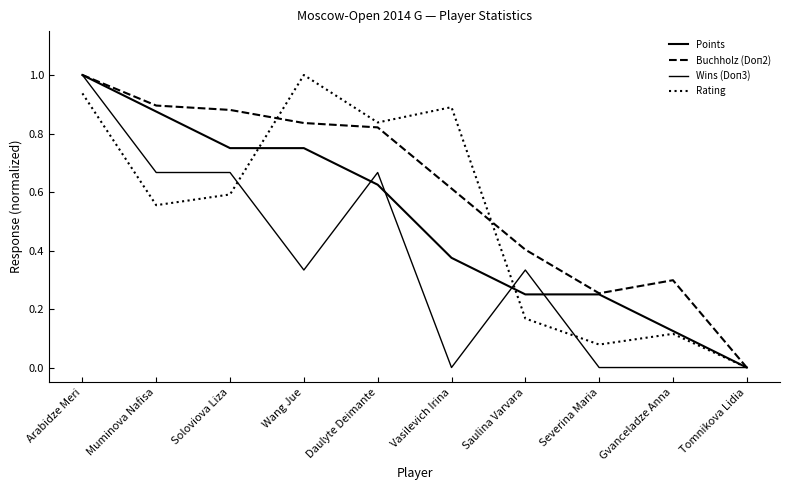

Is this an area chart (filled region under the line)?

No